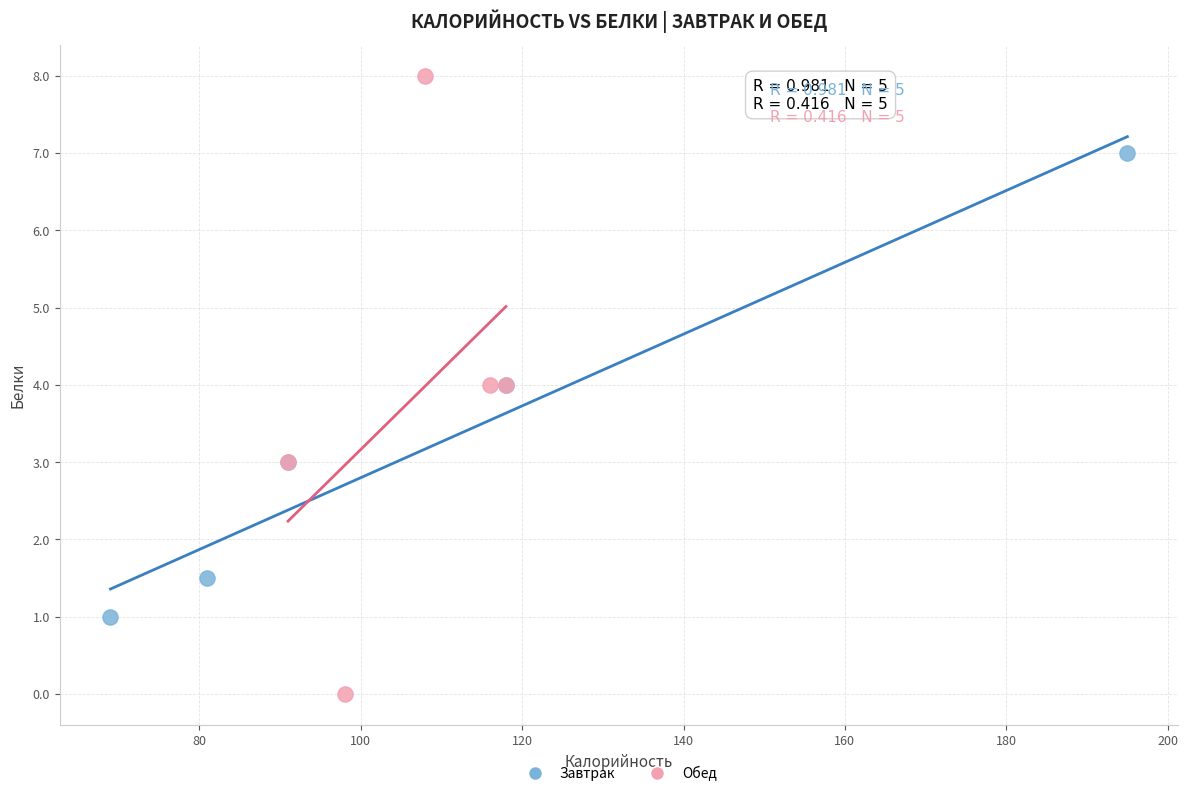

Which series has the largest Y range (max minus min)?

Обед